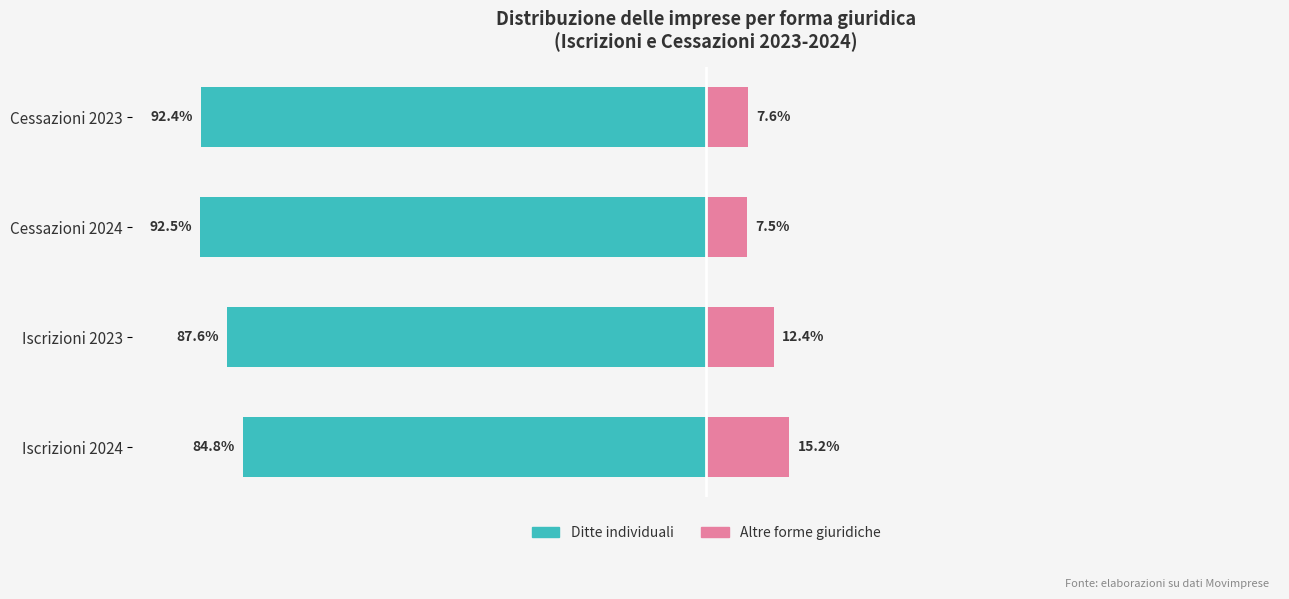

What is the lowest value of the Ditte individuali series?

-92.5